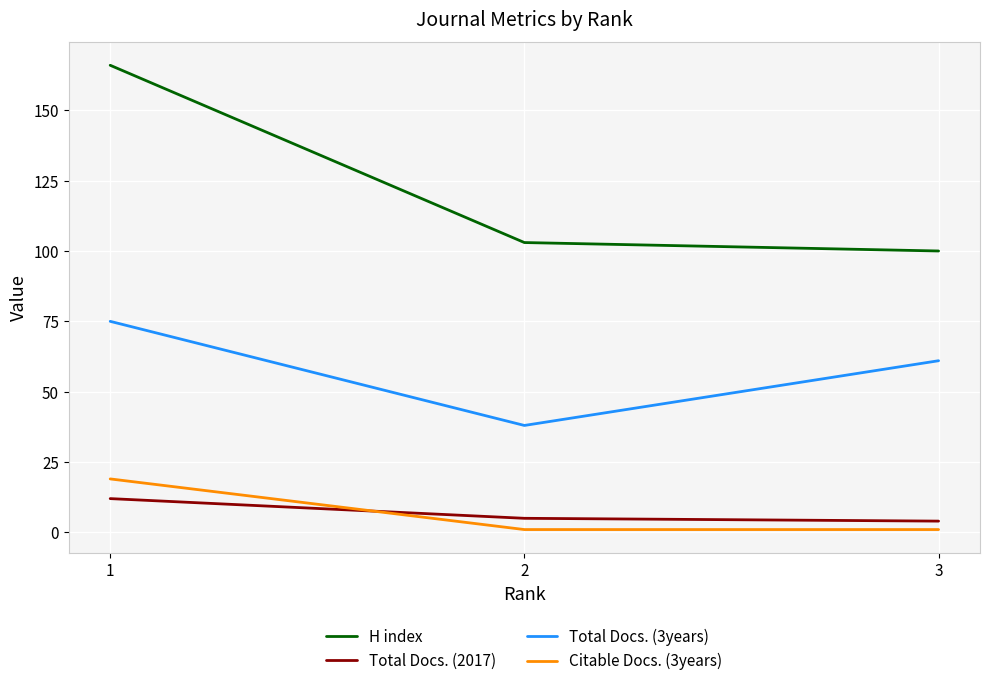

Which series has the largest range (max minus min)?

H index